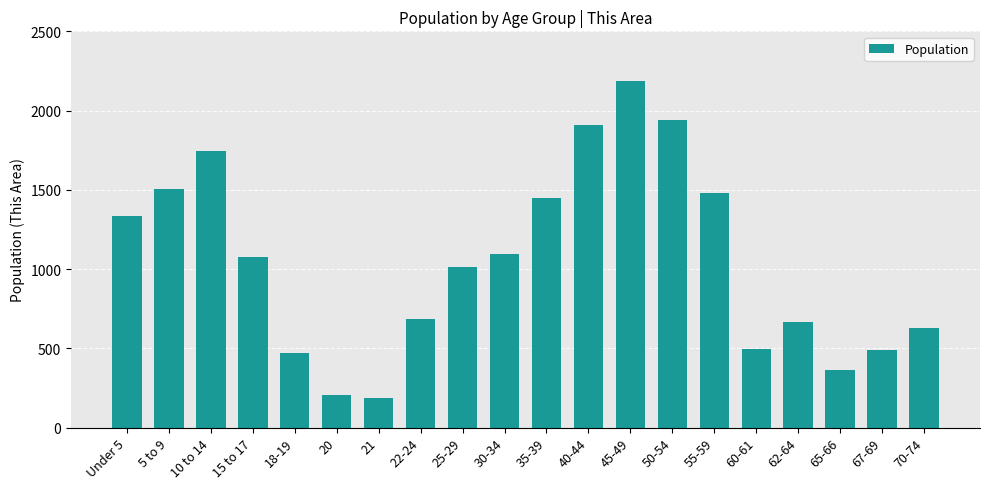

What is the greatest value displayed?

2186